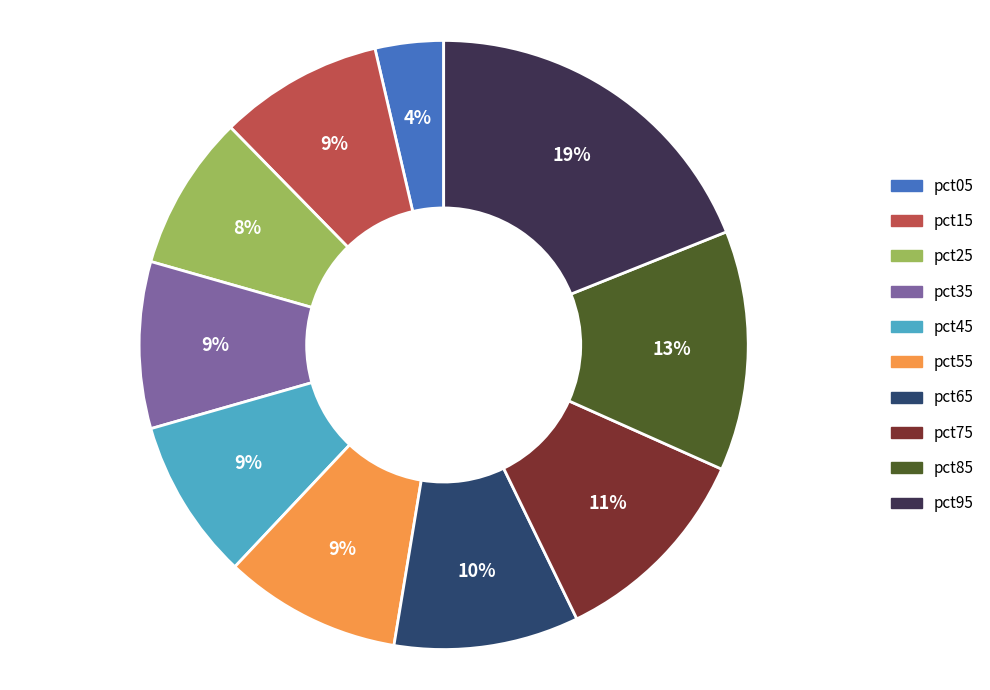

The pct05 slice represents 4% of the pie. True or false?

True